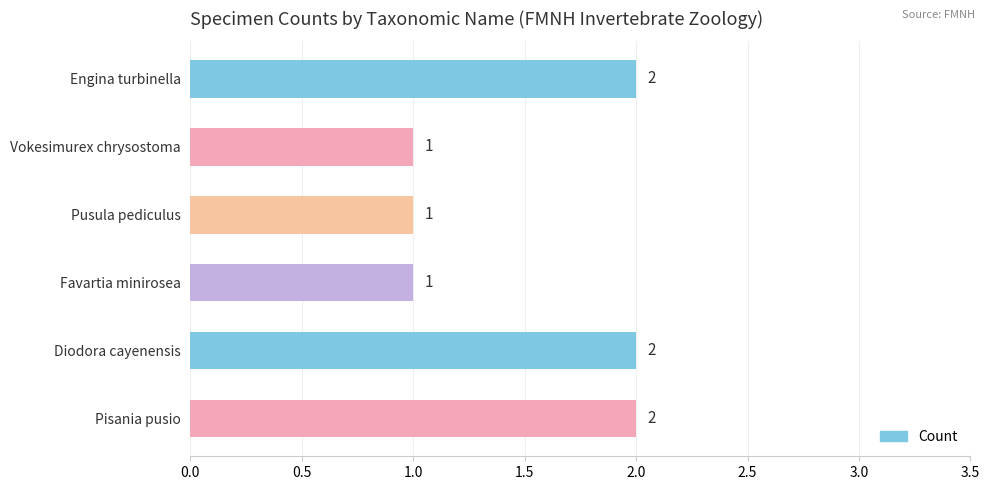

What is the sum of all values?

9